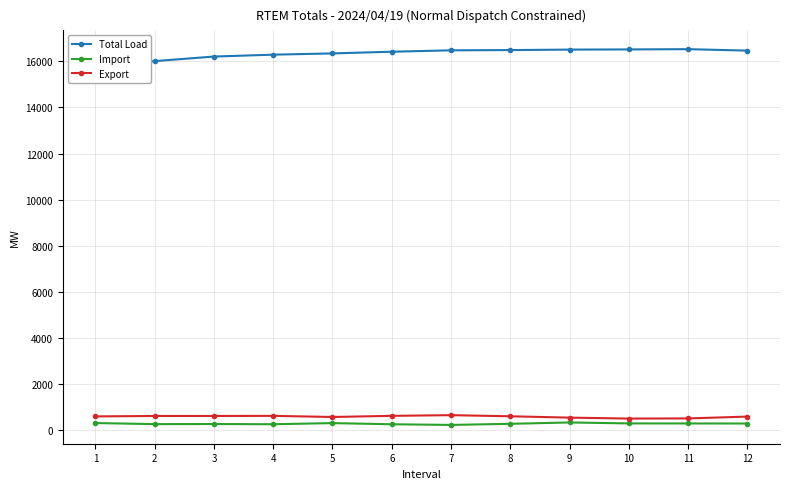

What is the value of the Import point at the 3rd from the left?

277.8